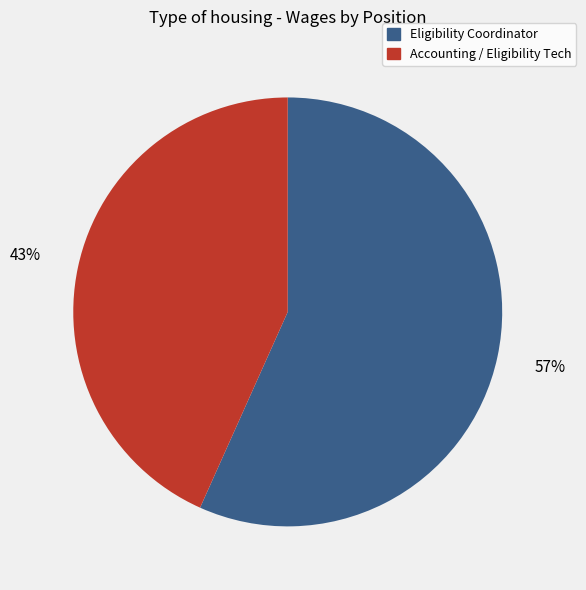

Count the number of slices in the pie.

2